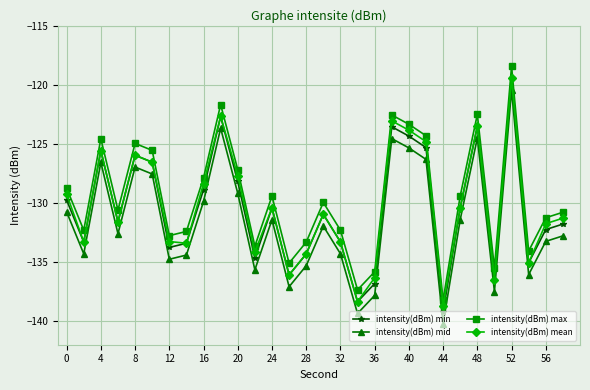

What is the difference between the maximum and minimum values in the intensity(dBm) mean series?

19.3